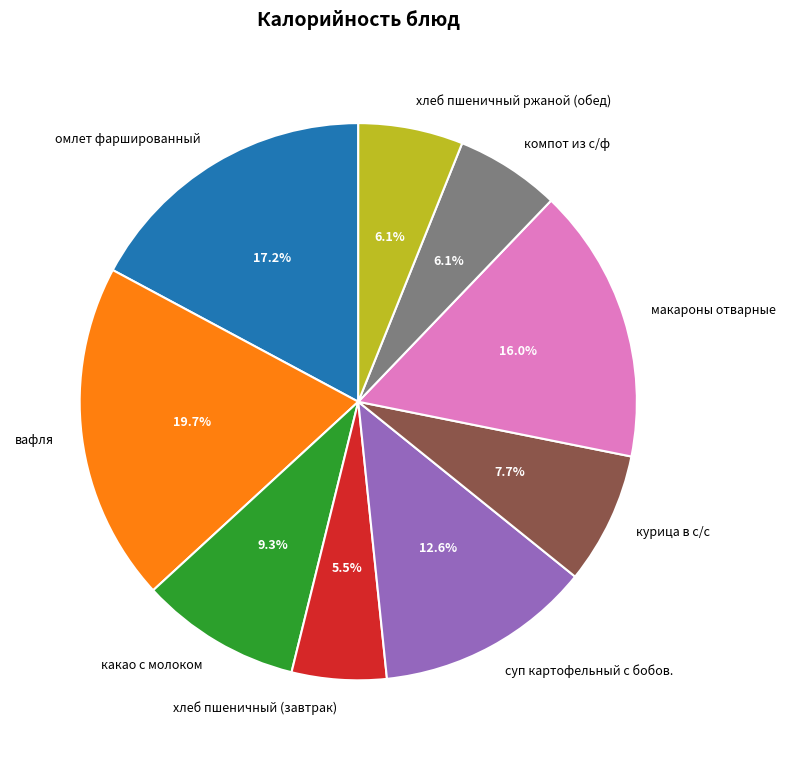

Does any single category account for the majority?

No